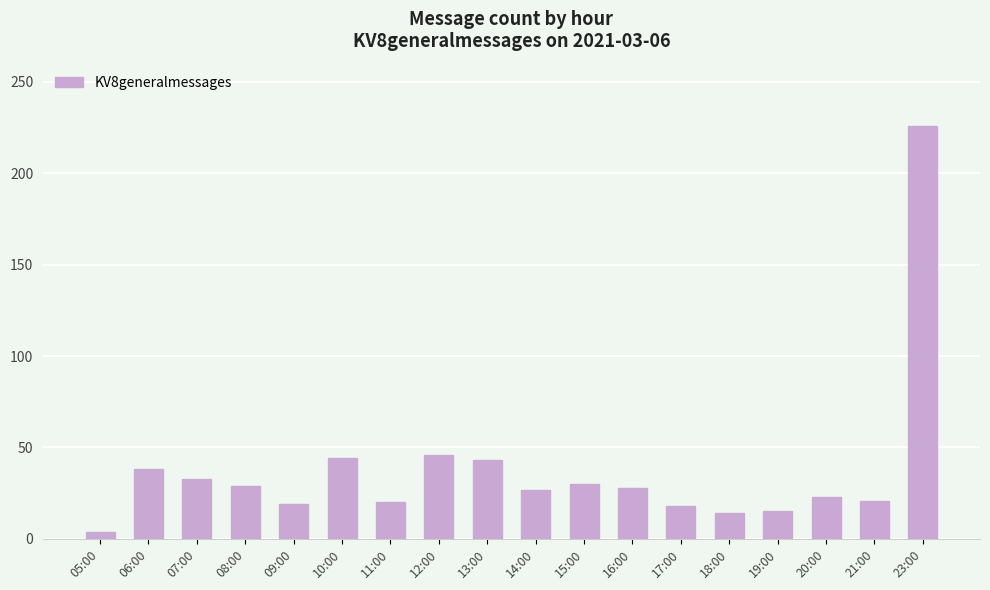

What is the change in value from 13:00 to 15:00?

-13